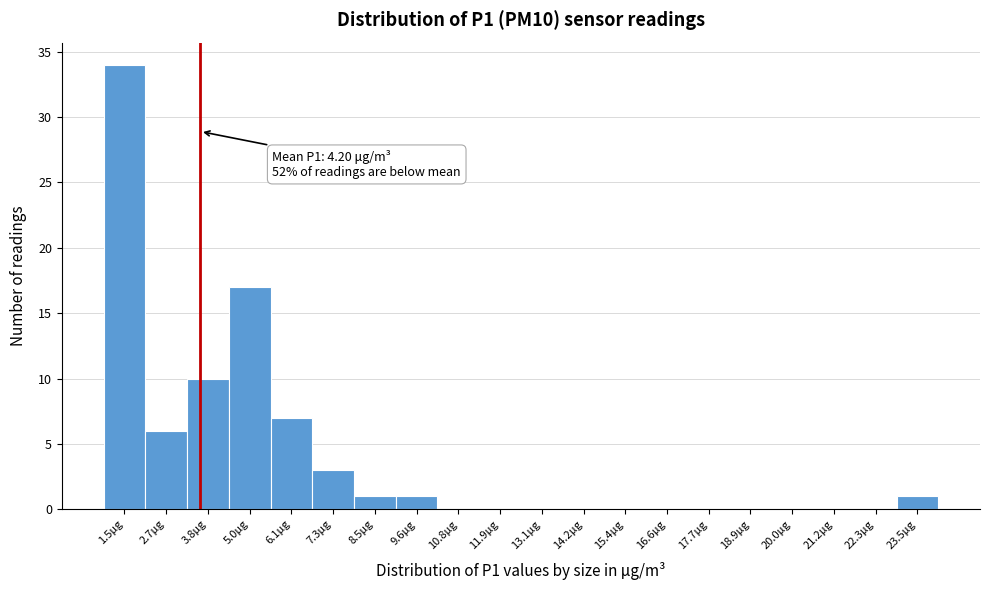

Reading right to left, what are all the values shown in this chart?

23.5μg=1	22.3μg=0	21.2μg=0	20.0μg=0	18.9μg=0	17.7μg=0	16.6μg=0	15.4μg=0	14.2μg=0	13.1μg=0	11.9μg=0	10.8μg=0	9.6μg=1	8.5μg=1	7.3μg=3	6.1μg=7	5.0μg=17	3.8μg=10	2.7μg=6	1.5μg=34